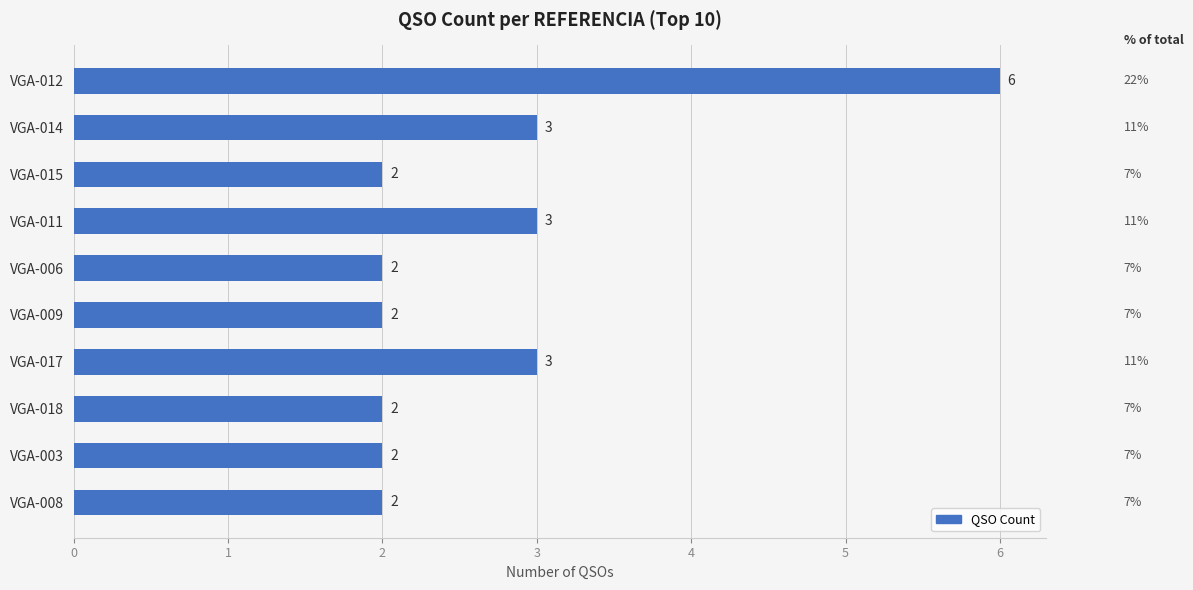

What is the sum of all values?

27